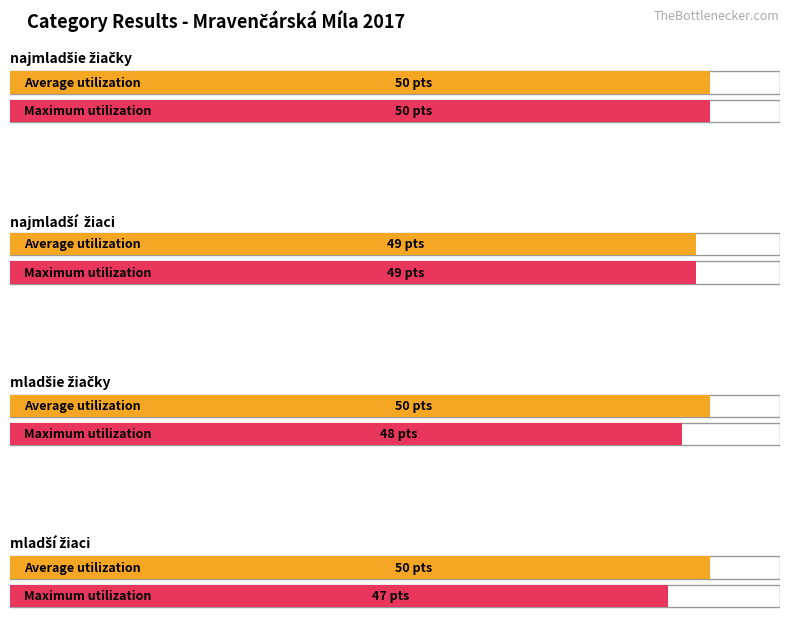

What is the sum of the Maximum utilization values at najmladší  žiaci and mladší žiaci?

96